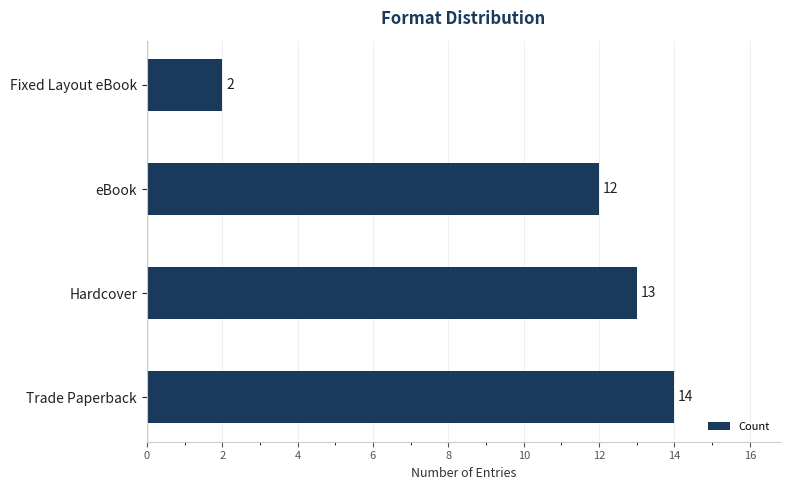

Reading bottom to top, transcribe all the data shown in this chart.

14	13	12	2